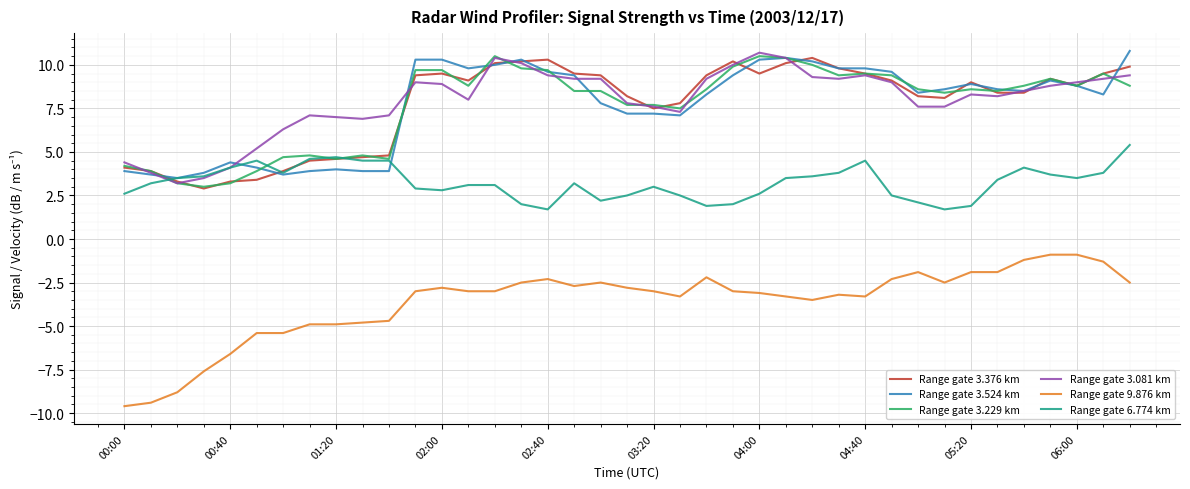

What is the lowest value of the Range gate 3.524 km series?

3.5